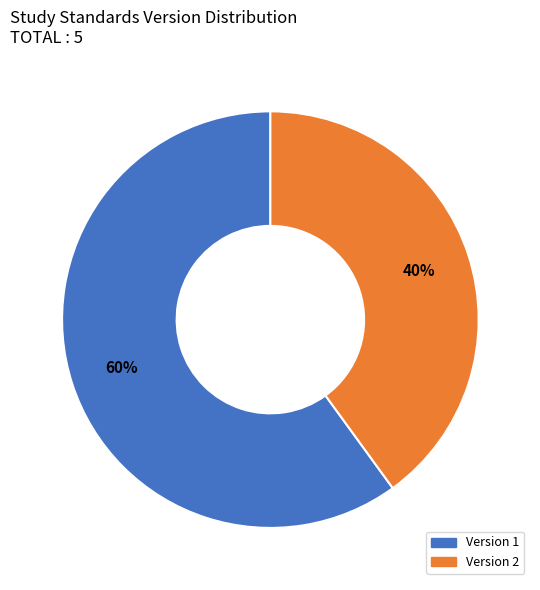

To the nearest percent, what is the average slice percentage?

50%